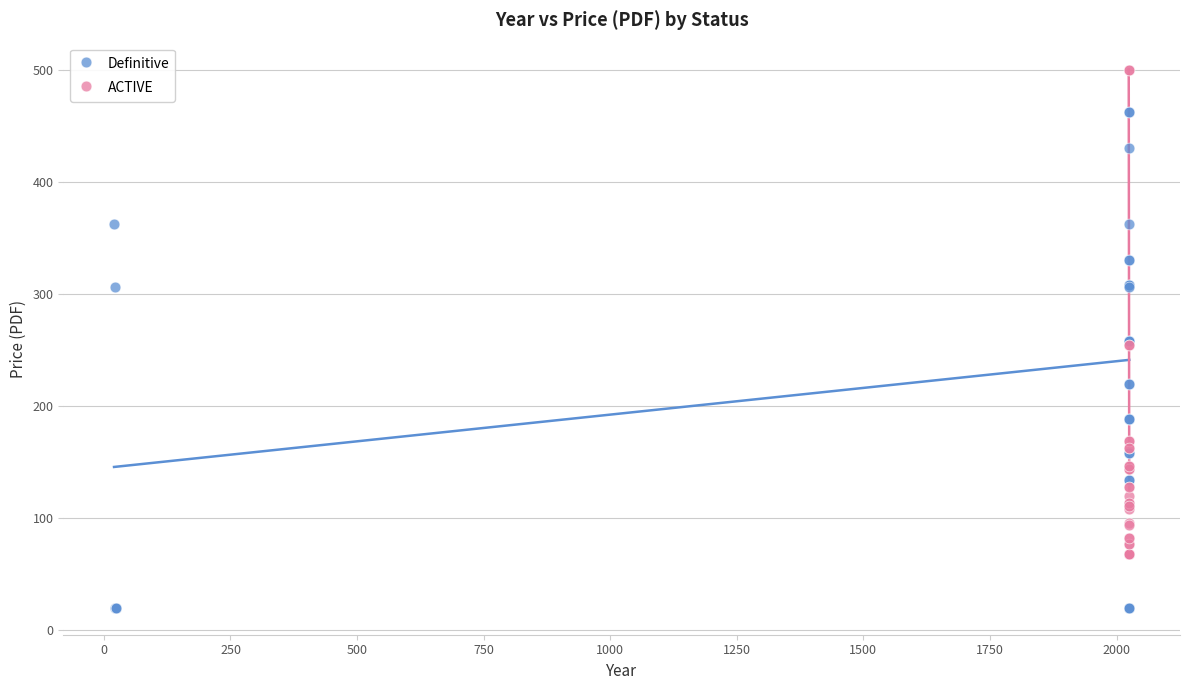

Which series reaches the minimum Y coordinate?

Definitive